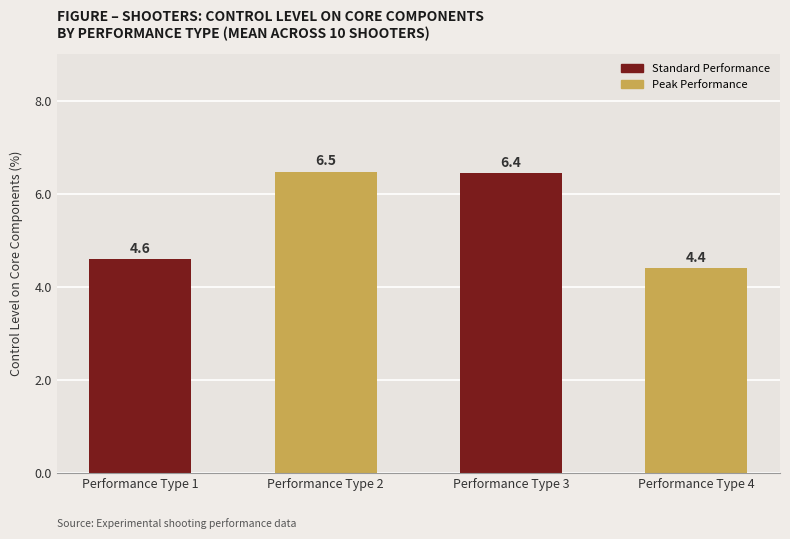

Reading right to left, extract all data points from this chart.

Performance Type 4=4.4	Performance Type 3=6.4	Performance Type 2=6.5	Performance Type 1=4.6